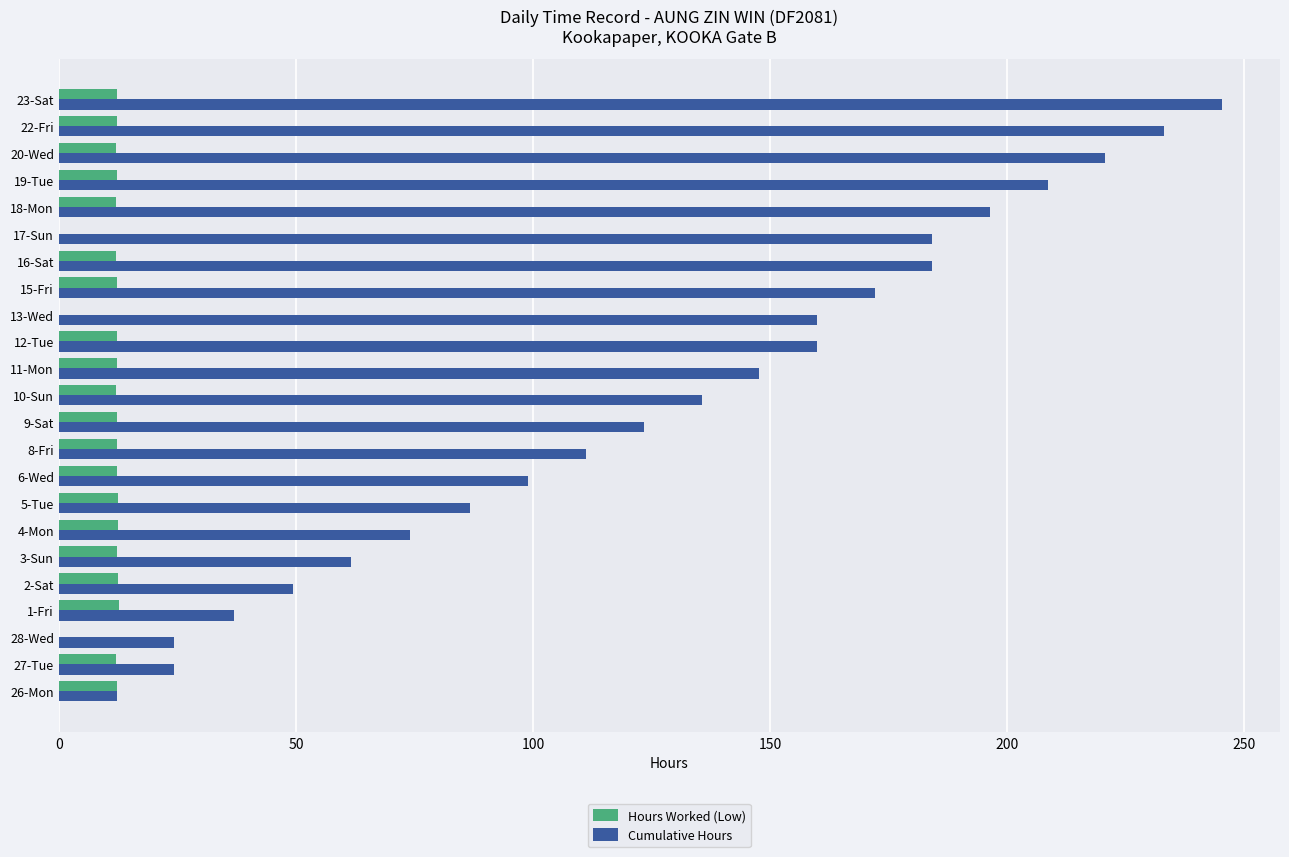

The Cumulative Hours series shows 99.8 at 11-Mon. True or false?

False